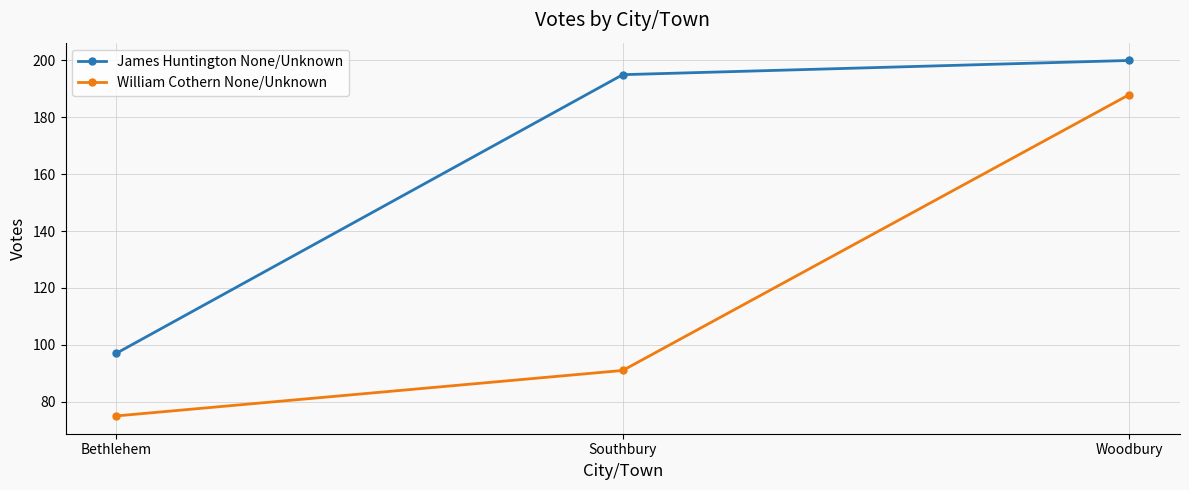

Where is William Cothern None/Unknown nearest to the value 131?

Southbury